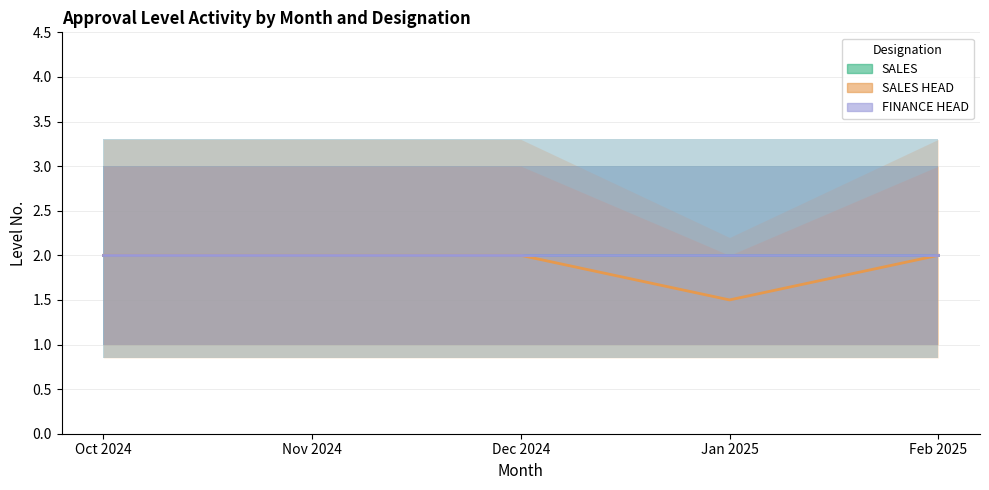

Does the chart have visible grid lines?

Yes